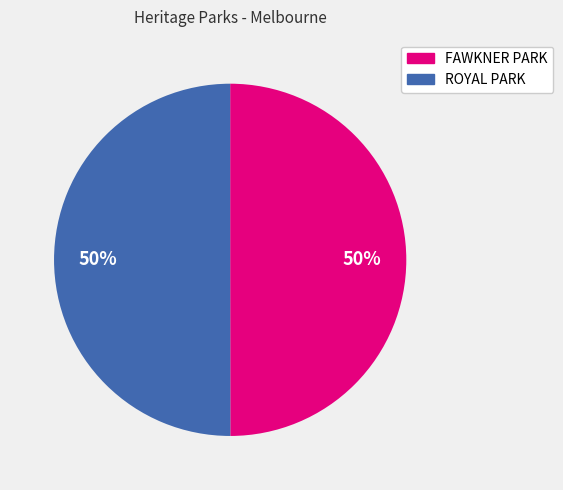

How many segments does this pie chart have?

2